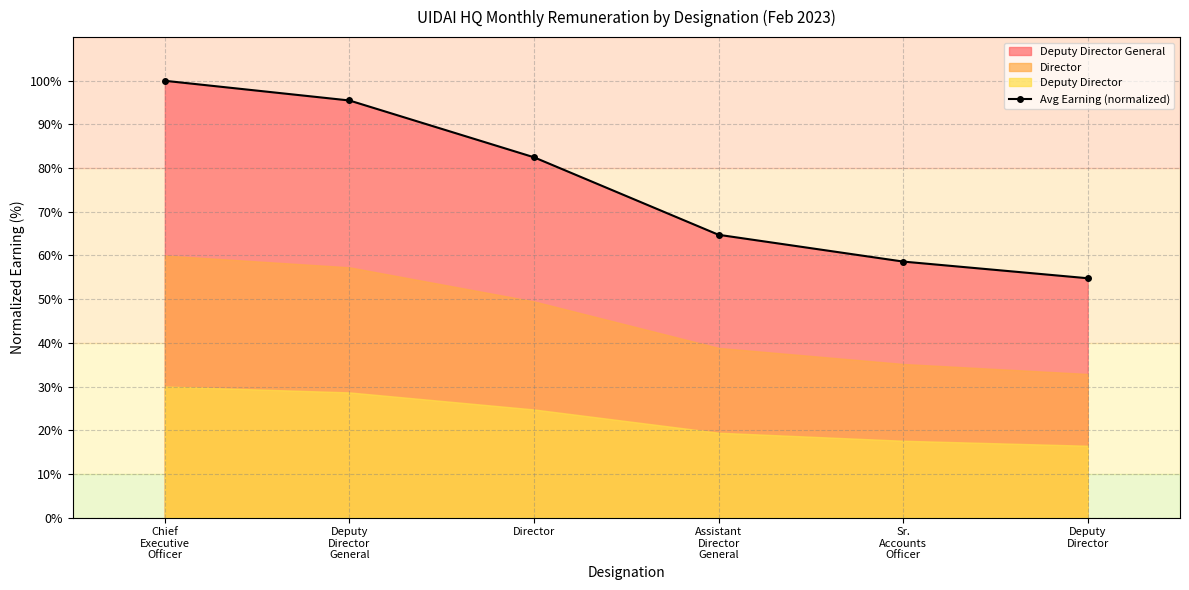

At which category does the chart reach its minimum across all series?

Deputy
Director